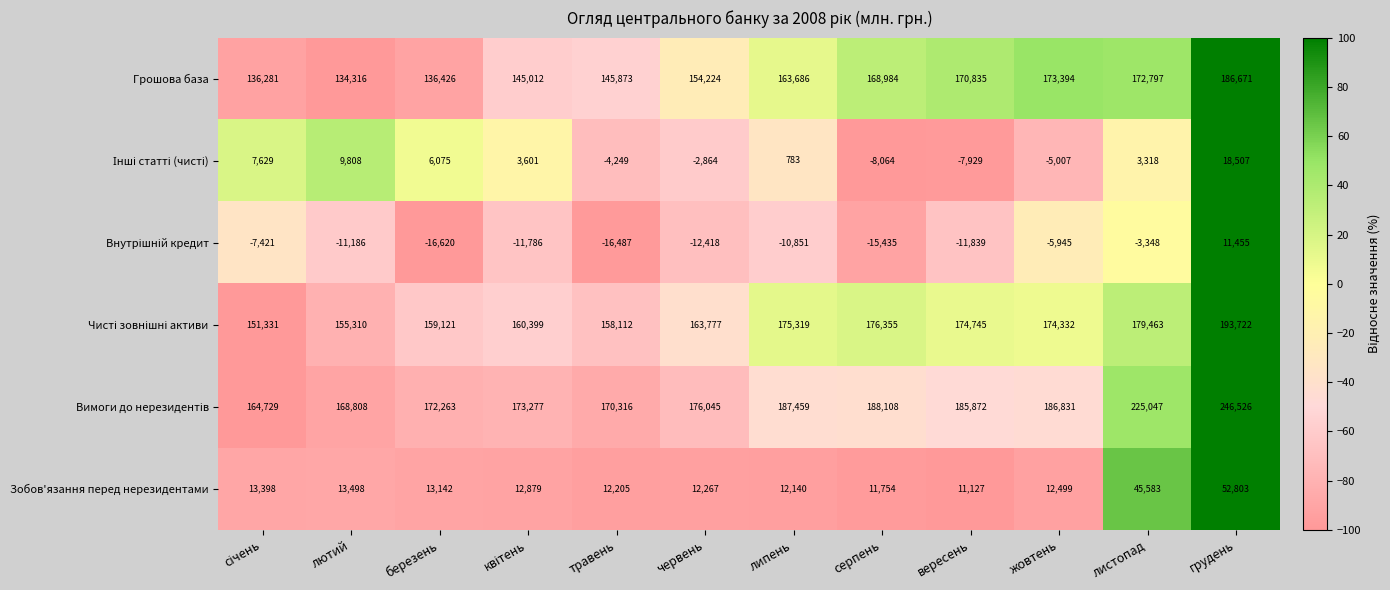

Count the number of data series in this chart.

6